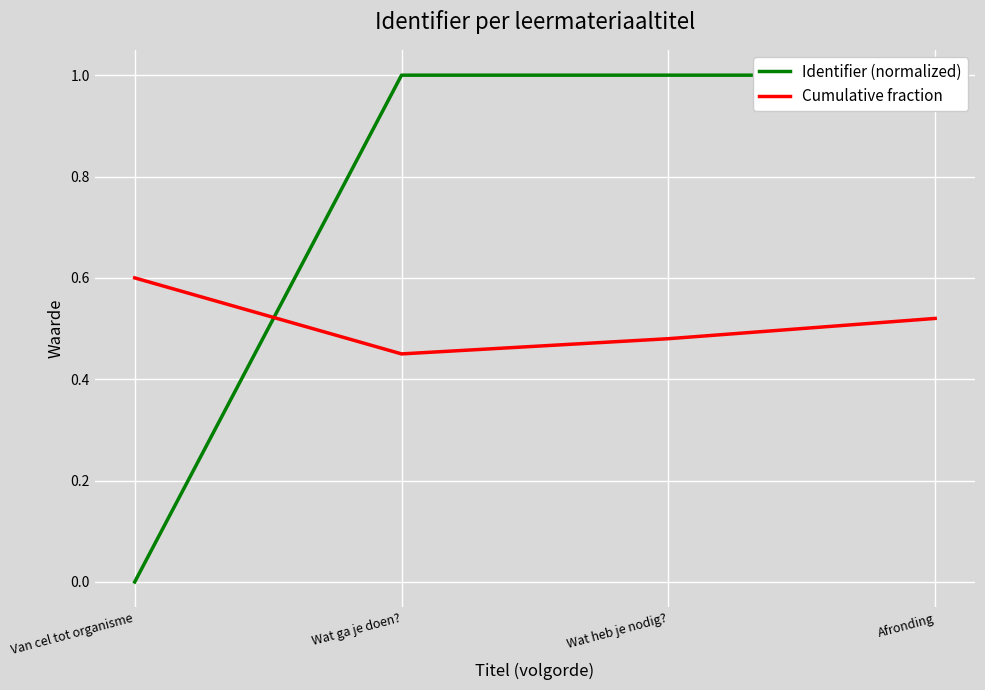

How many intersections are there between Identifier (normalized) and Cumulative fraction?

1